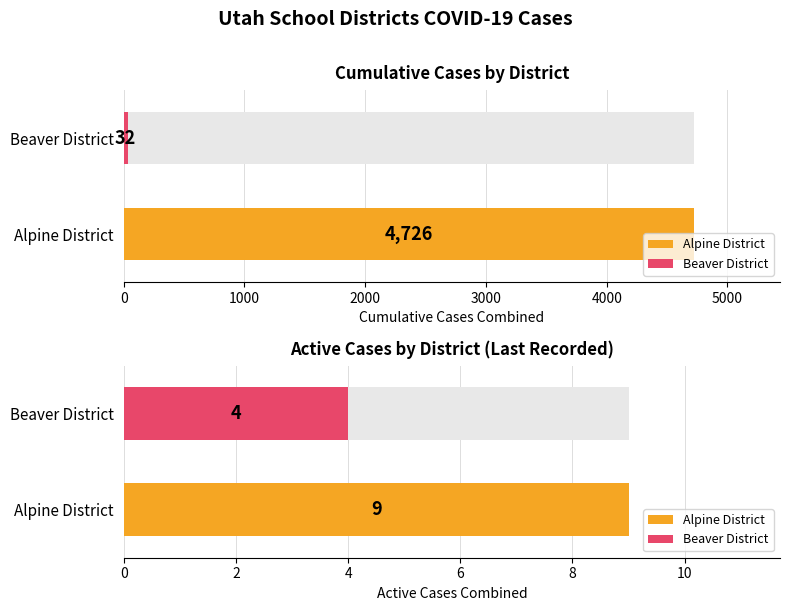

What is the difference between the second highest and minimum values?

4694